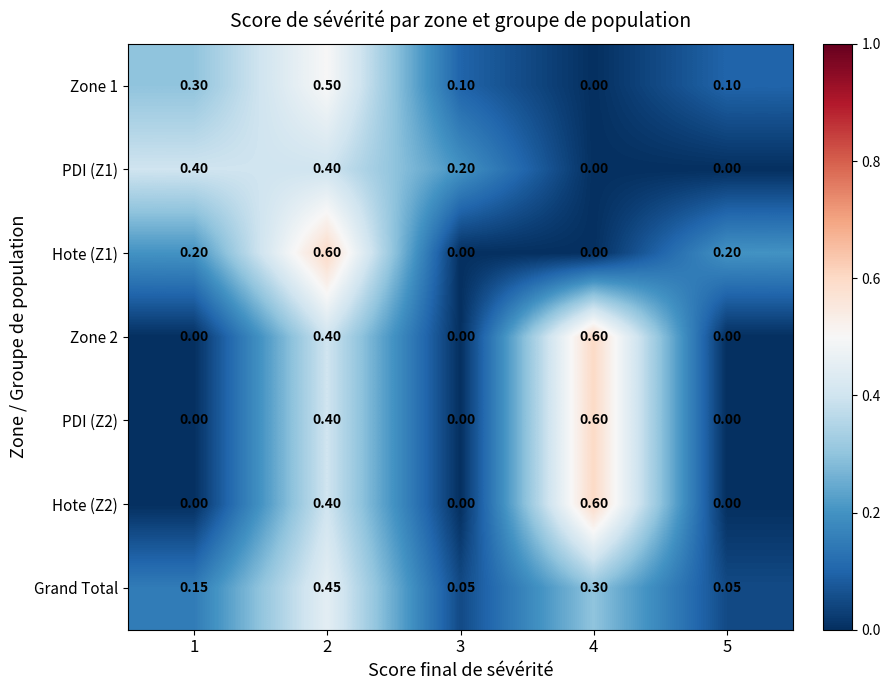

How many data points does each series have?

5